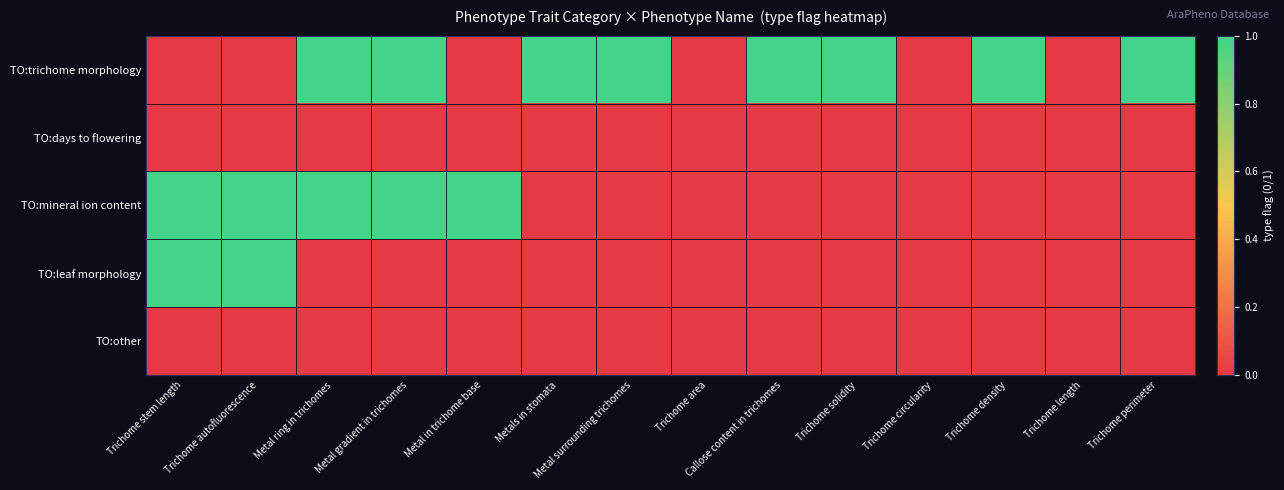

How many categories are shown in the chart?

14